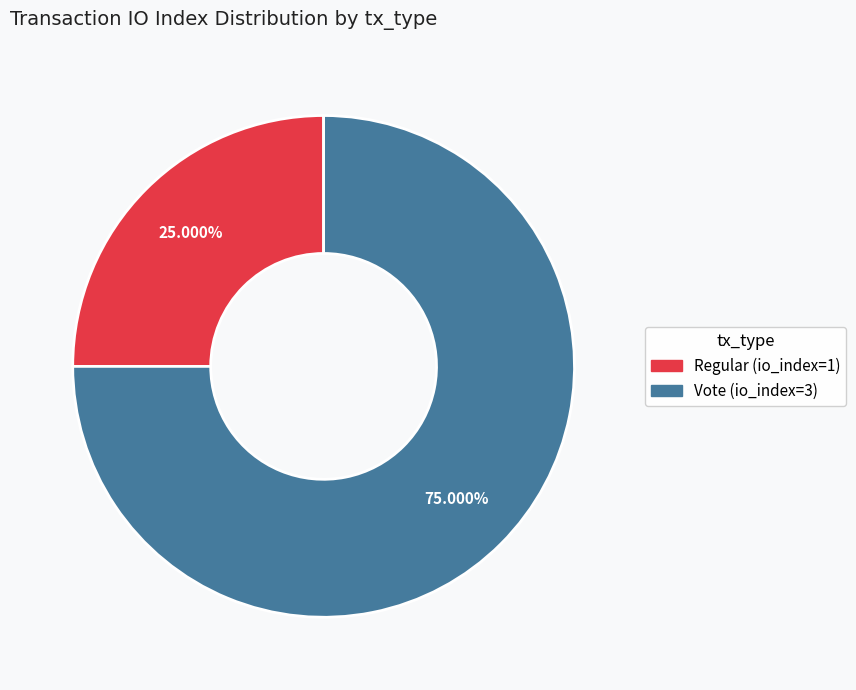

To the nearest percent, what is the combined percentage of Vote (io_index=3) and Regular (io_index=1)?

100%